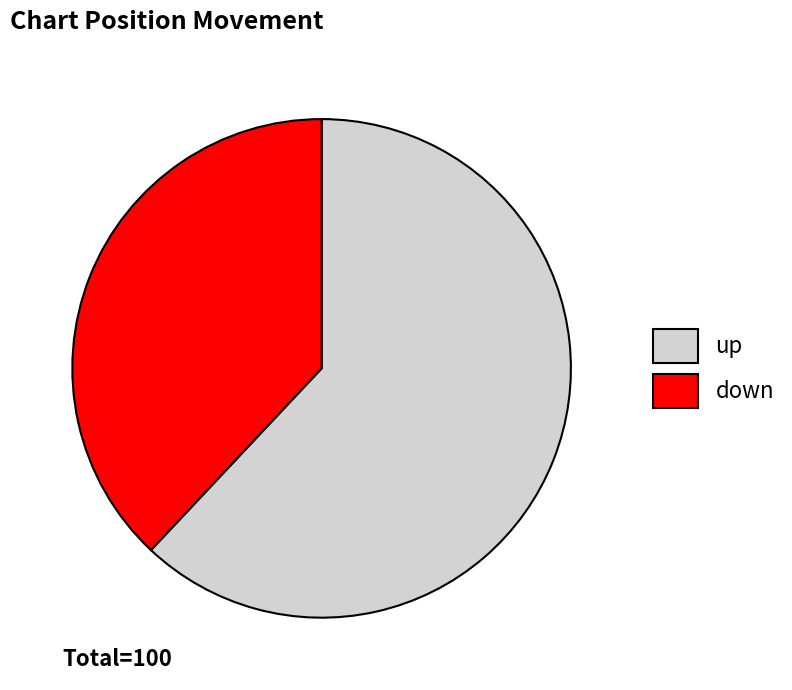

Approximately how many times larger is the value at down compared to up?

0.6